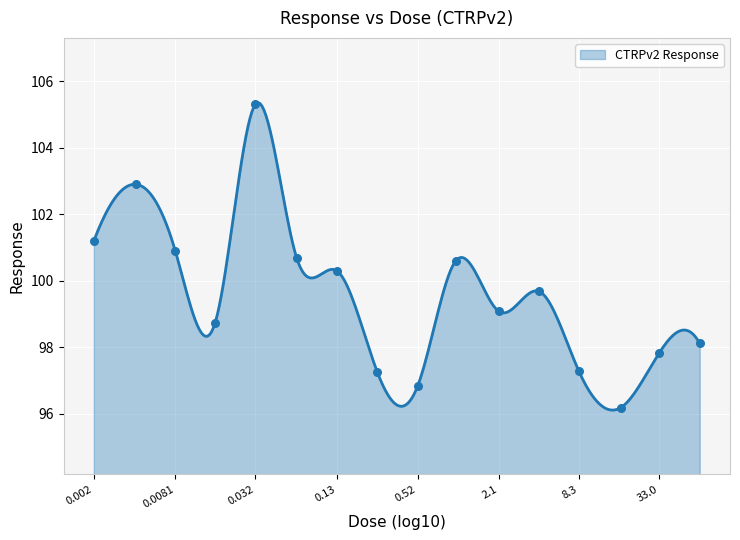

Approximately how many times larger is the value at 0.26 compared to 2.1?

1.0